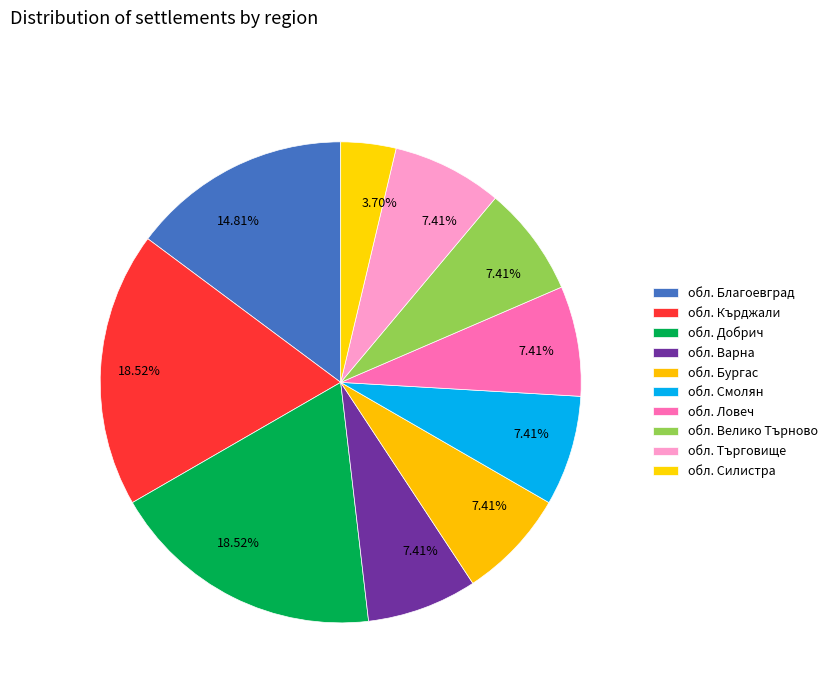

Count the number of slices in the pie.

10